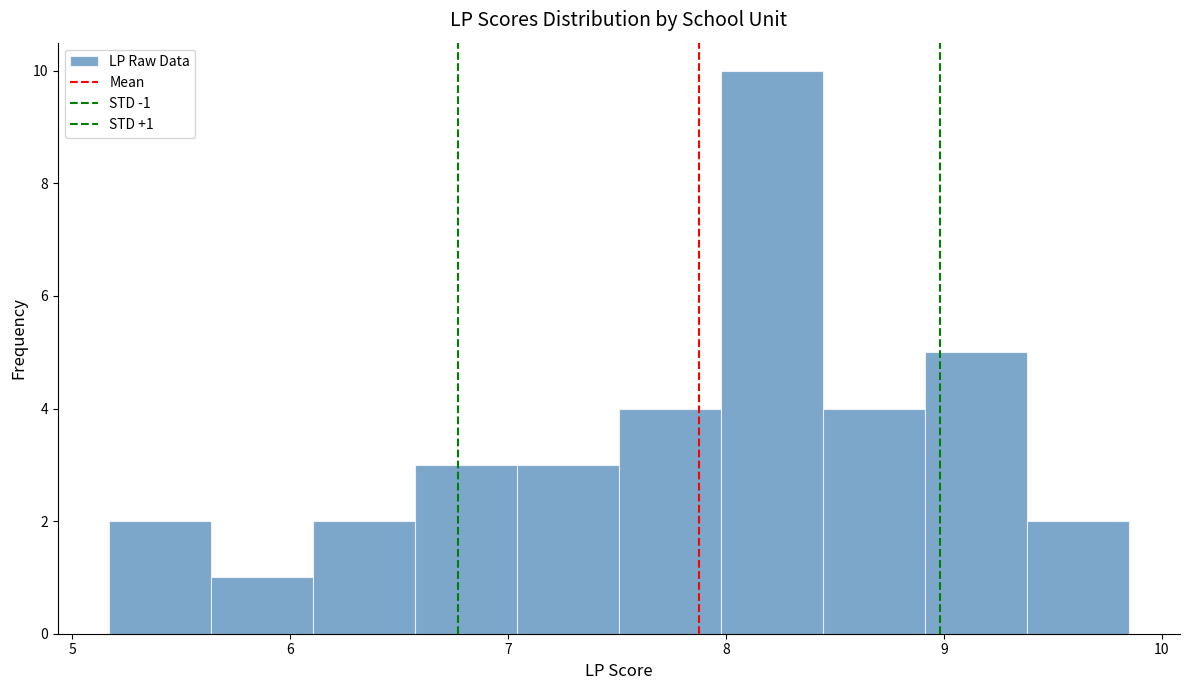

Over which range of the x-axis is the bar tallest?

8.0 to 8.4